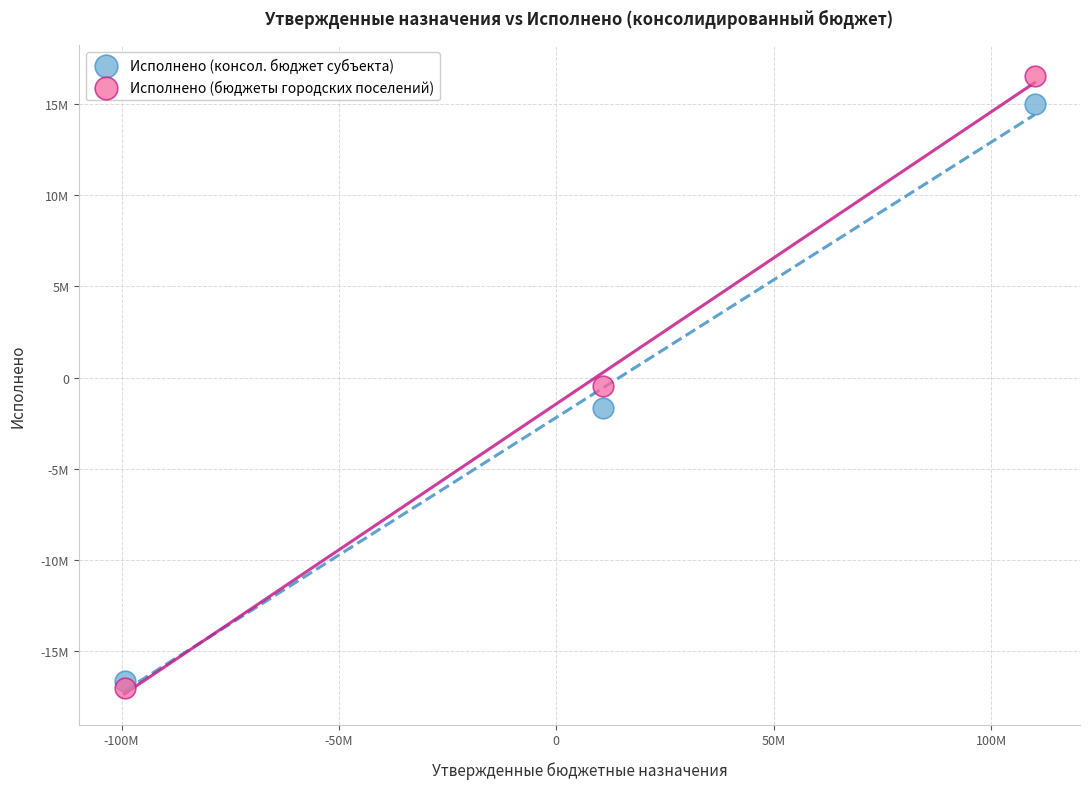

Which series reaches the minimum Y coordinate?

Исполнено (бюджеты городских поселений)